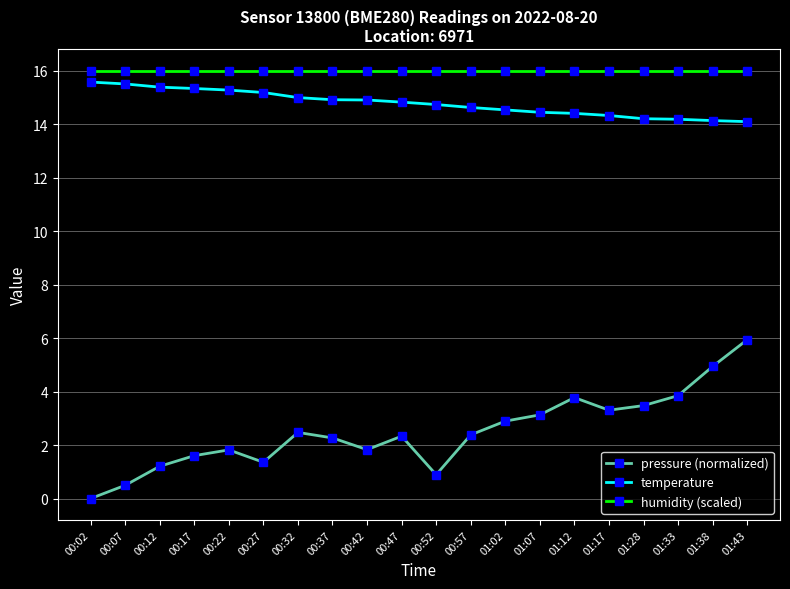

What is the value of the pressure (normalized) point at the 9th from the left?

1.8